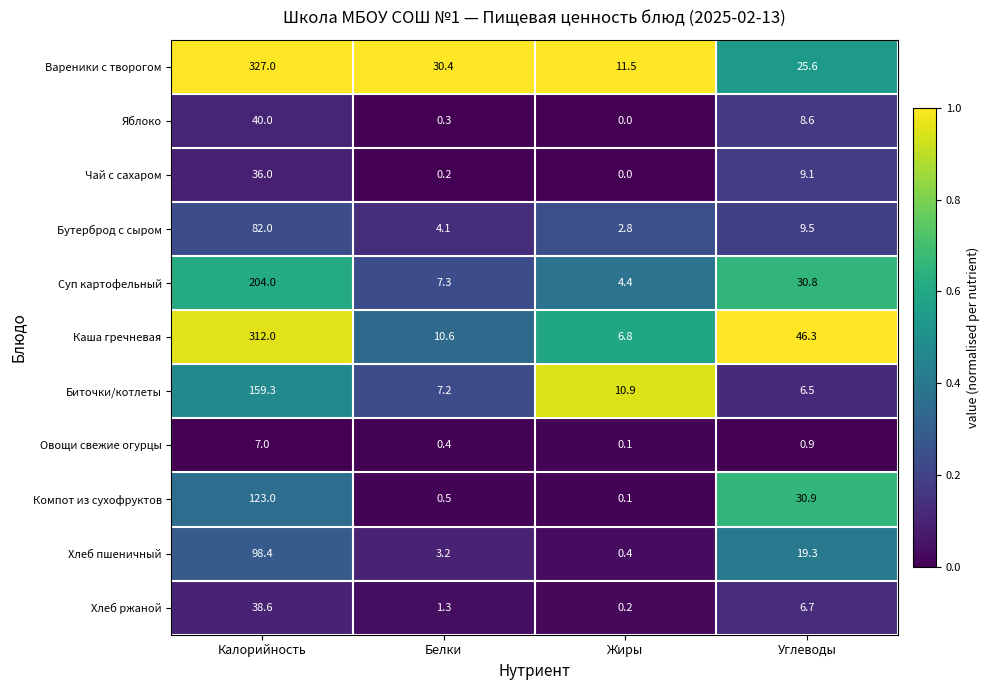

What is the difference between the second highest and second lowest values in the Овощи свежие огурцы series?

0.5